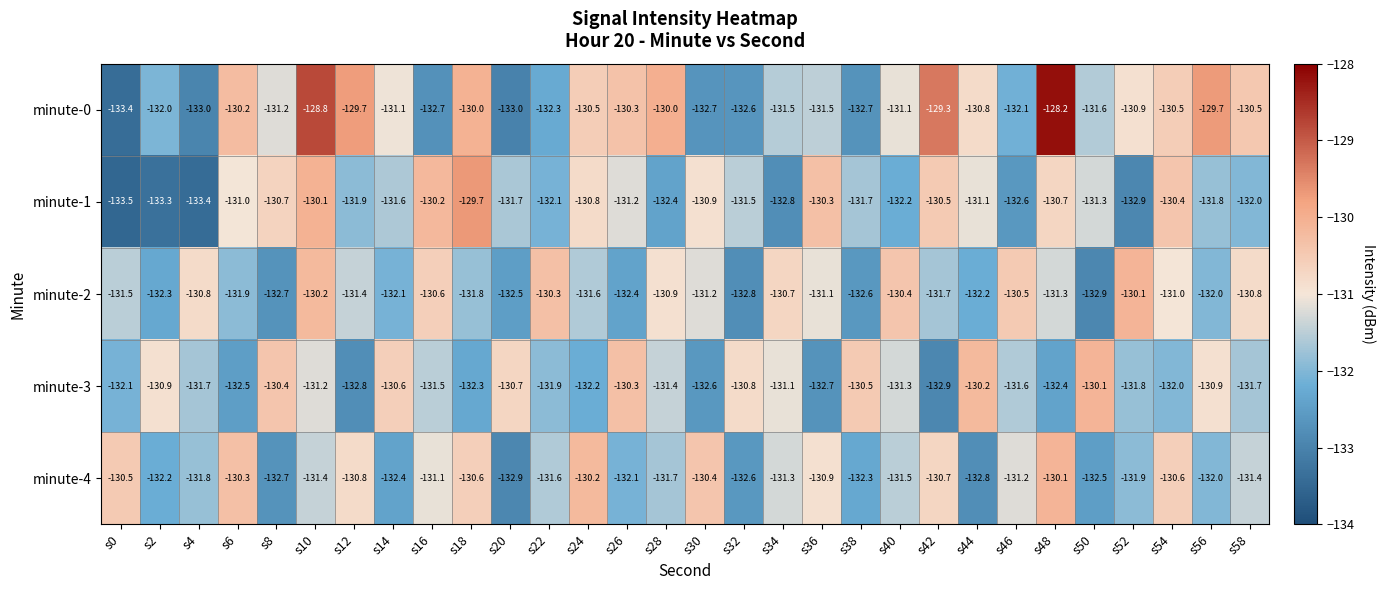

What is the sum of the minute-2 values at s28 and s34?

-261.6